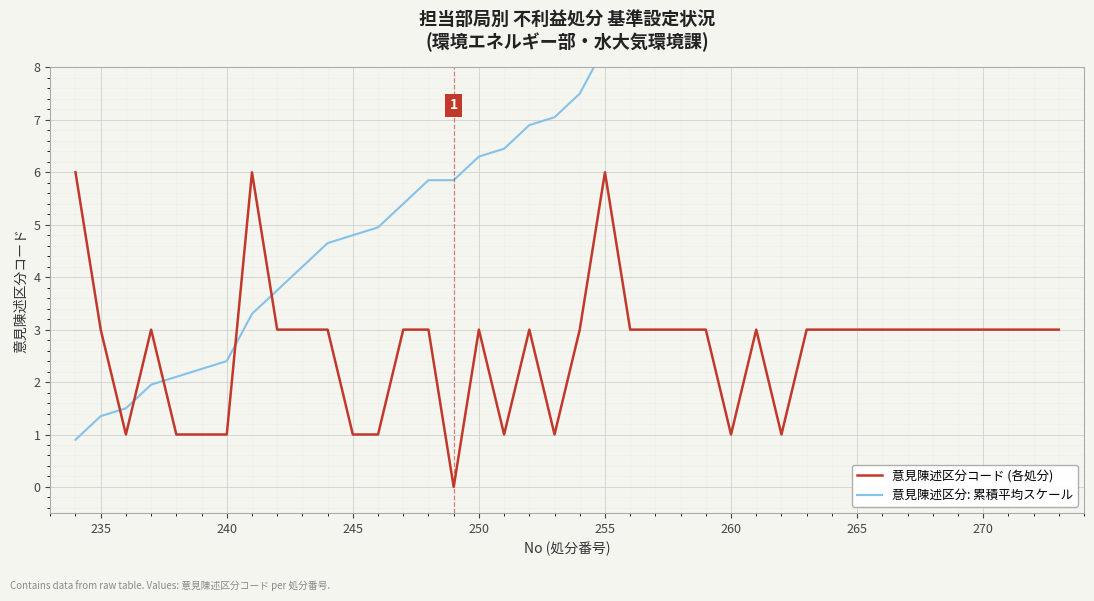

What is the highest value of the 意見陳述区分コード (各処分) series?

6